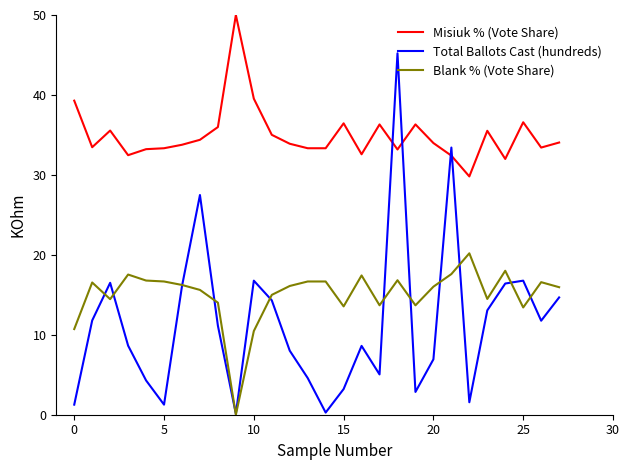

What is the sum of all Blank % (Vote Share) values?

420.9